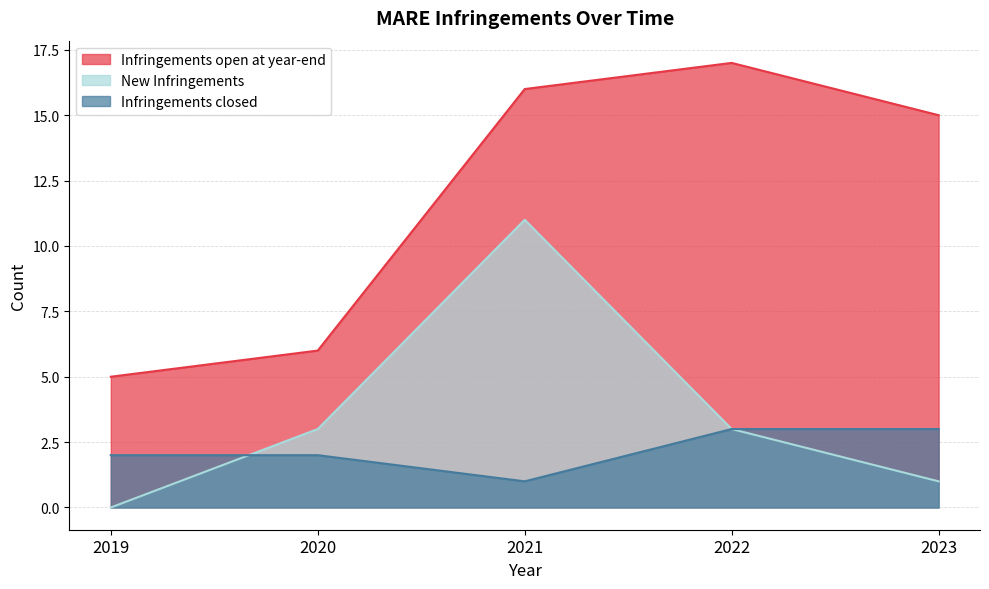

Where do Infringements closed and New Infringements first cross each other?

2019 and 2020